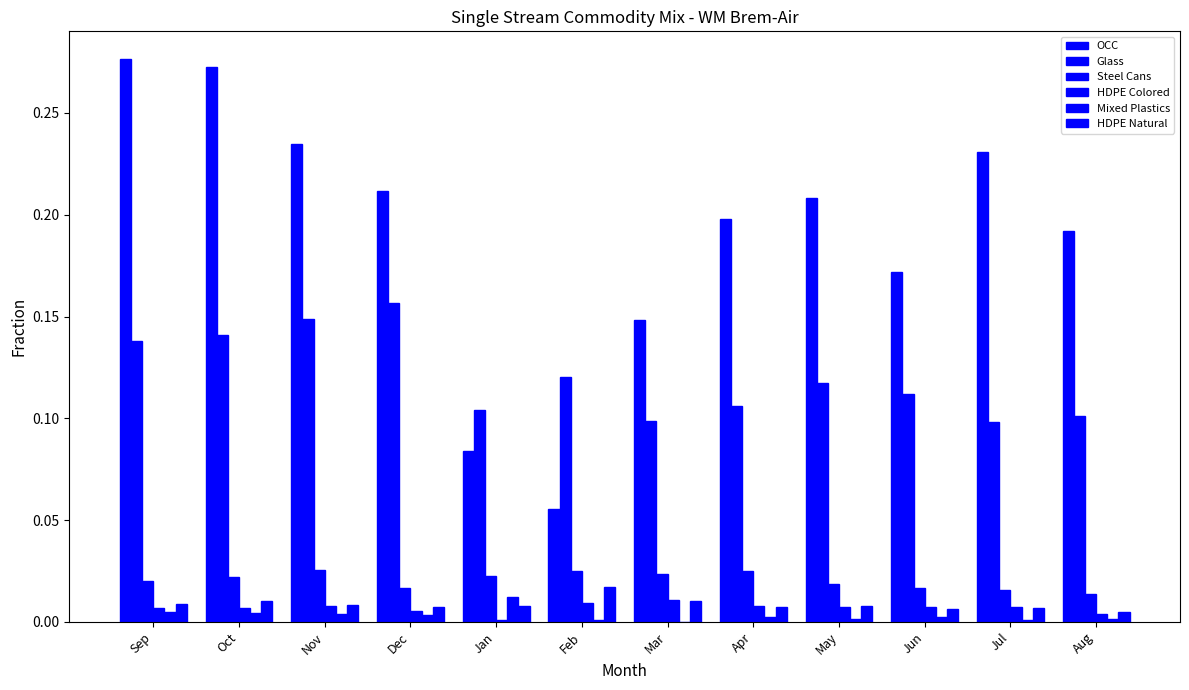

What is the spread (max minus min) of values at Oct?

0.3